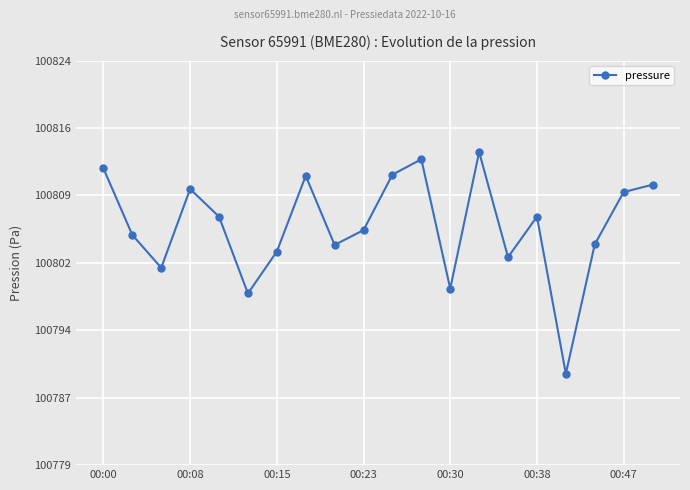

Is this an area chart (filled region under the line)?

No